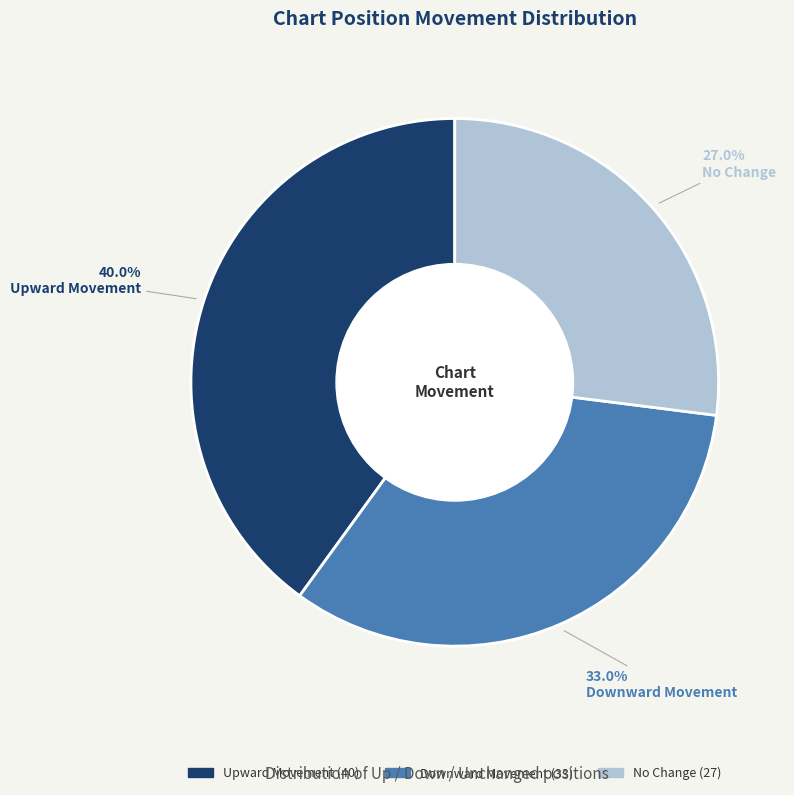

Does any single category account for the majority?

No